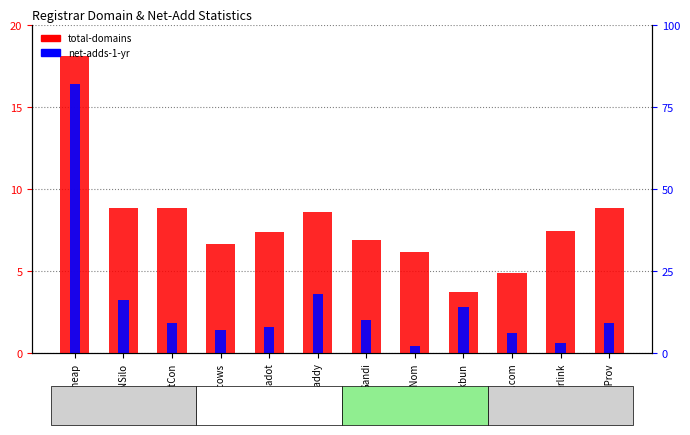

List the series in order of their overall mean, highest first.

total-domains, net-adds-1-yr